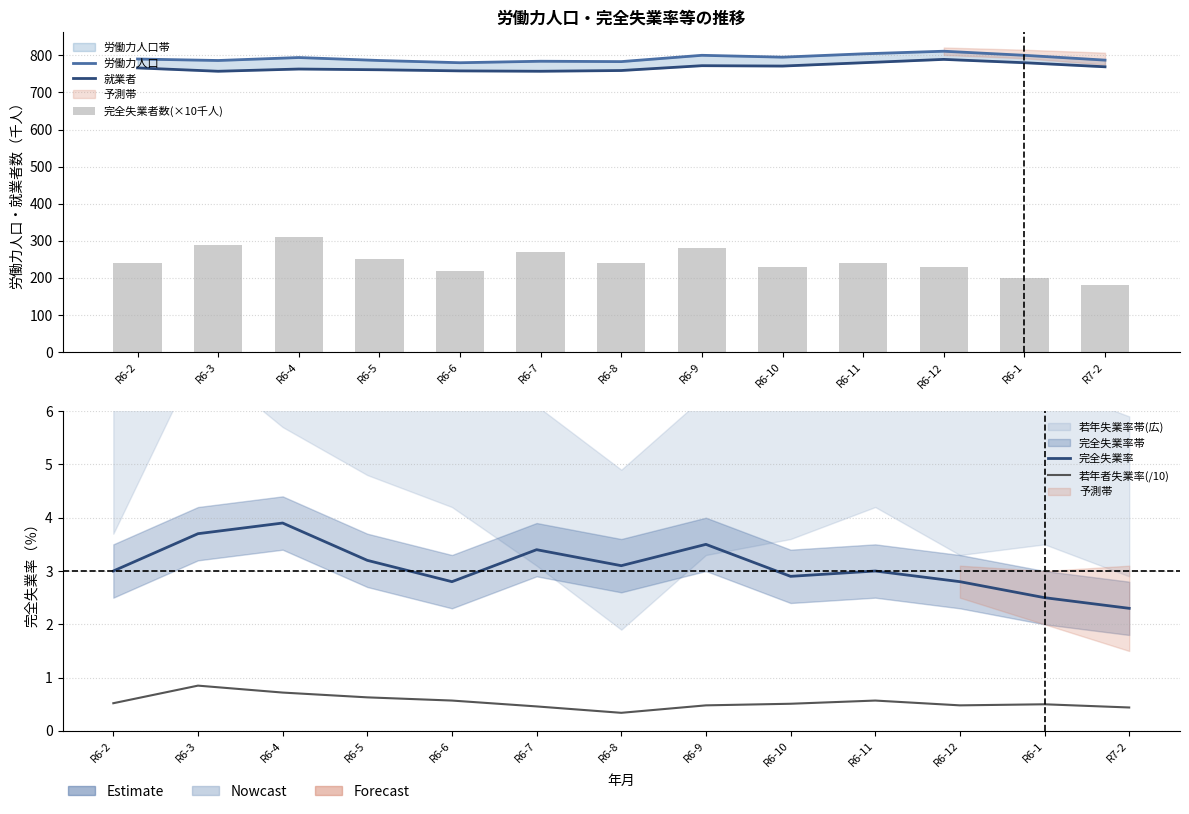

Does the chart contain any negative values?

No